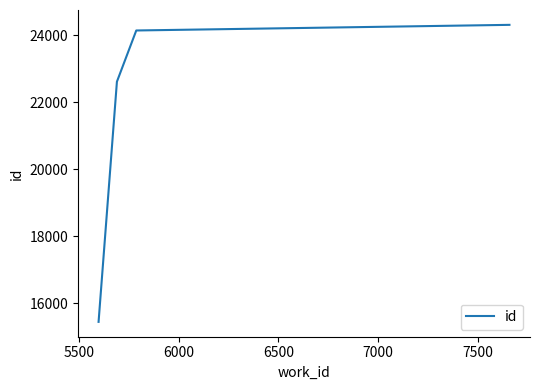

What is the sum of all values?

86495